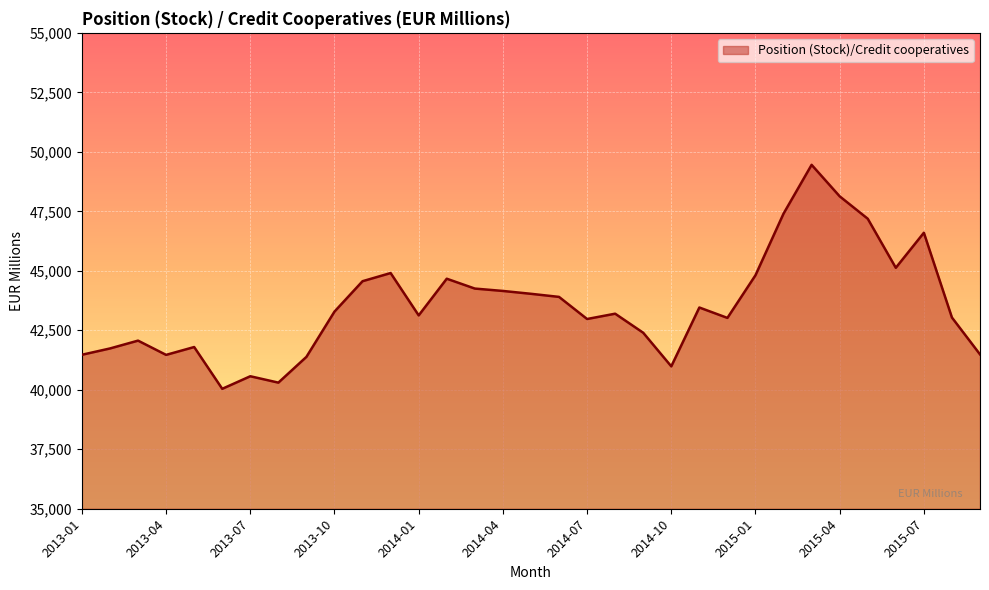

What is the maximum value shown in the chart?

49453